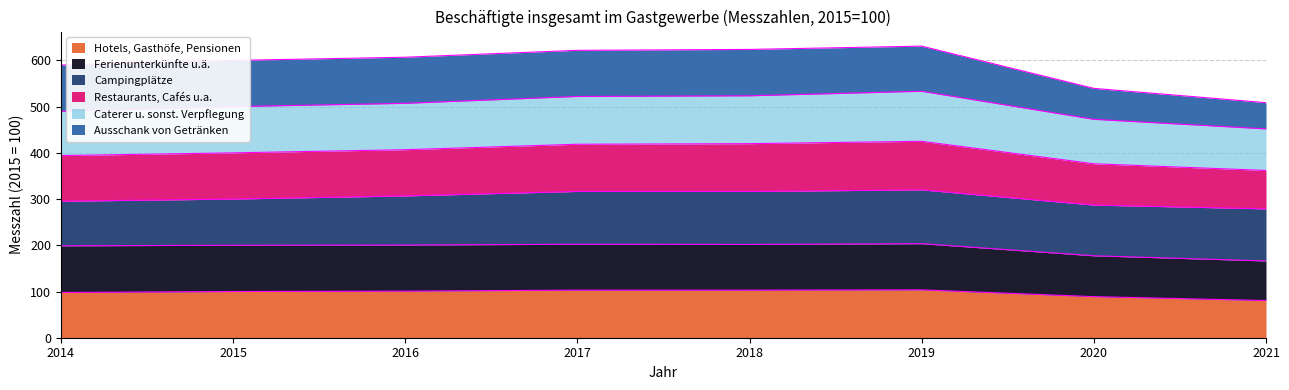

What is the value of the Hotels, Gasthöfe, Pensionen point at the 5th from the left?

103.0